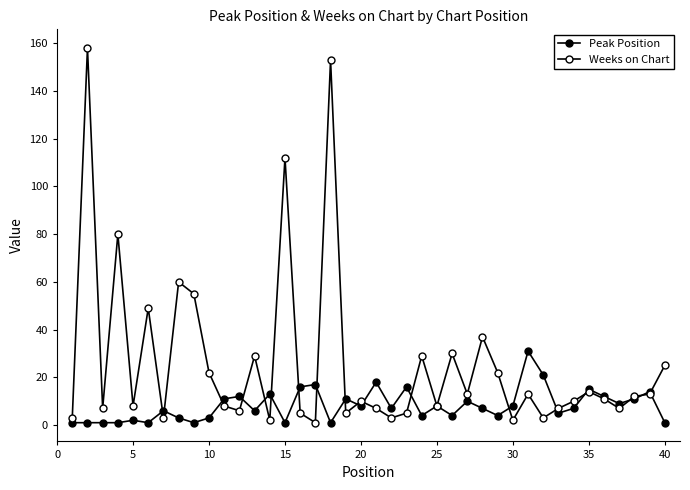

Is this an area chart (filled region under the line)?

No